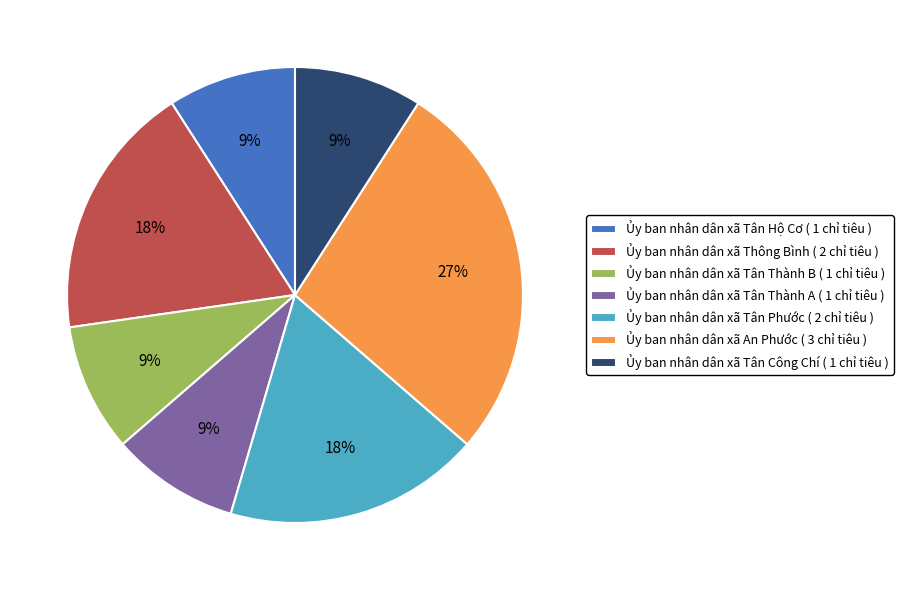

How many slices are in this pie chart?

7